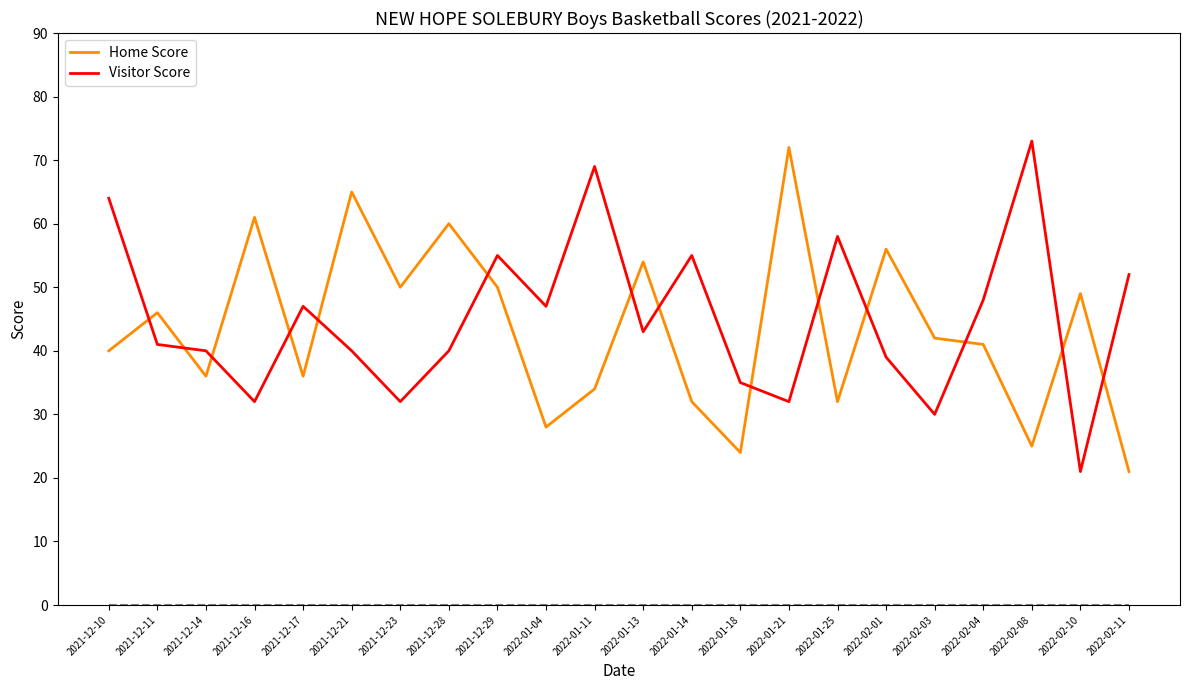

Is it true that Visitor Score equals 40 at 2021-12-14?

True